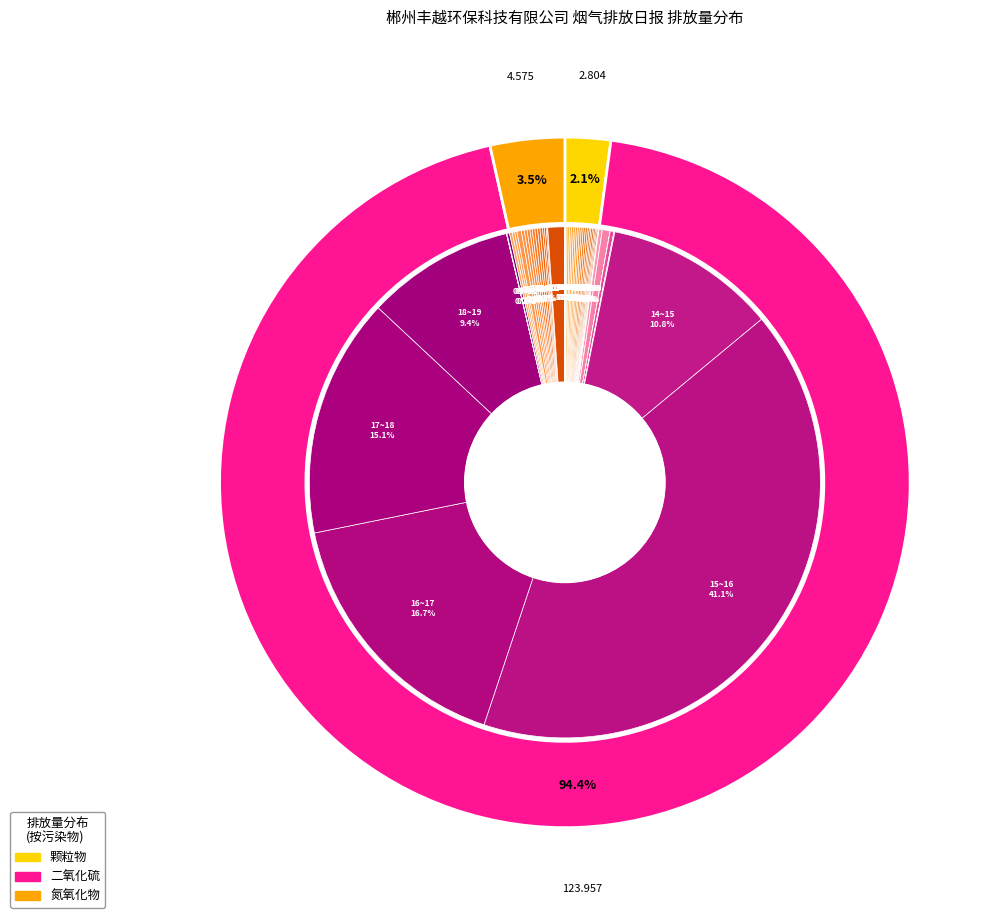

Rank the categories by 二氧化硫排放量(千克) value from highest to lowest.

15~16, 16~17, 17~18, 14~15, 18~19, 02~03, 08~09, 00~01, 23~24, 12~13, 20~21, 19~20, 21~22, 22~23, 01~02, 03~04, 04~05, 05~06, 06~07, 07~08, 09~10, 10~11, 11~12, 13~14